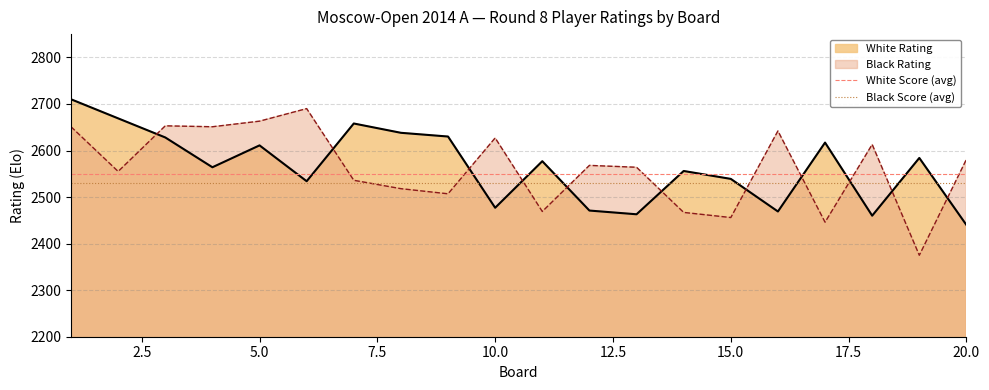

Which category has the lowest value in the White Rating series?

20.0